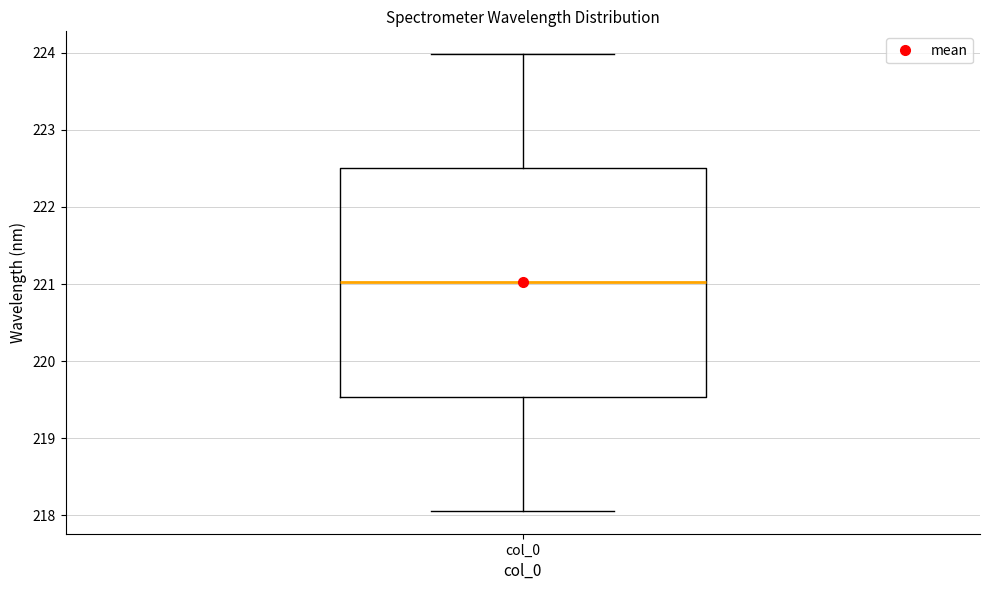

Read this box plot against the y-axis: the position of the median line, the range covered by the box, and the ends of both whiskers. The values are not printed on the chart, so give them approximately, as read against the axis.

median 221.0, box 219.5 to 222.5, whiskers 218.1 to 224.0